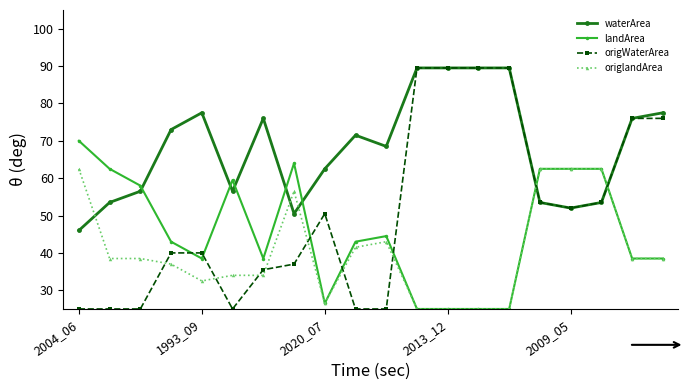

Which series has the largest total across all categories?

waterArea